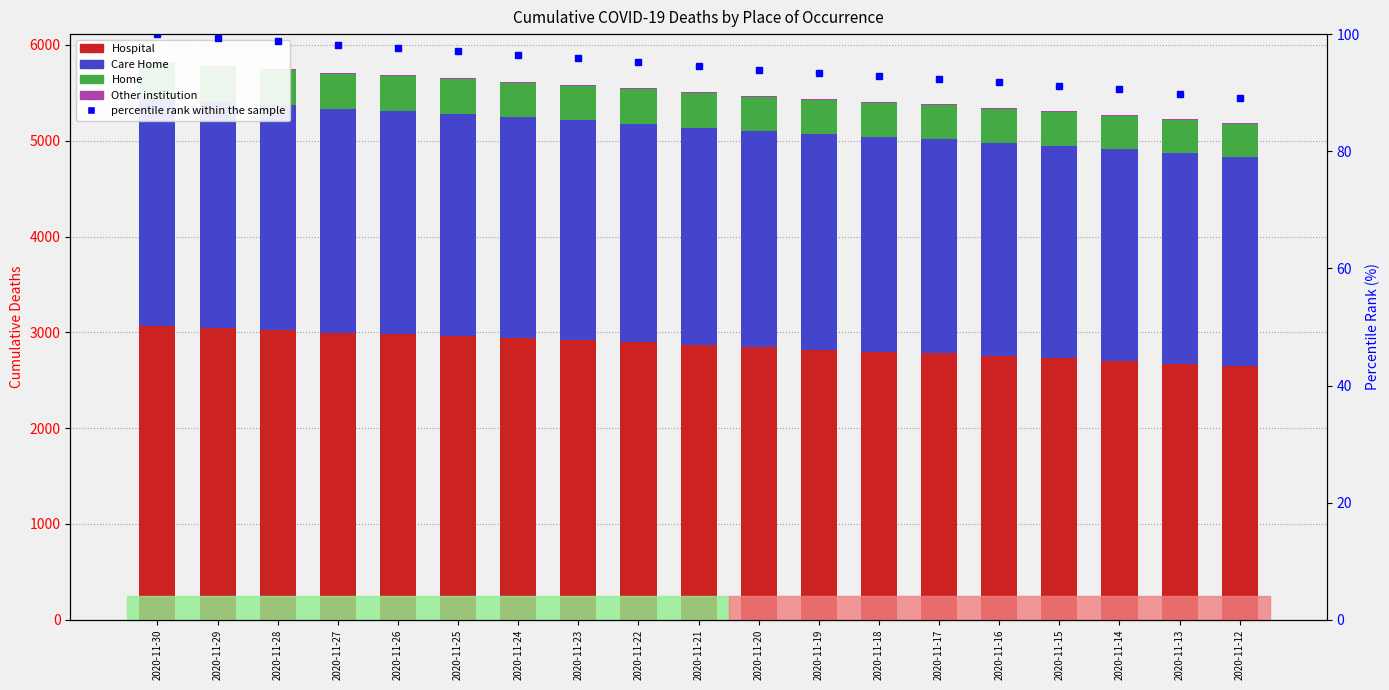

Where does the Hospital series first go above 2872?

2020-11-30